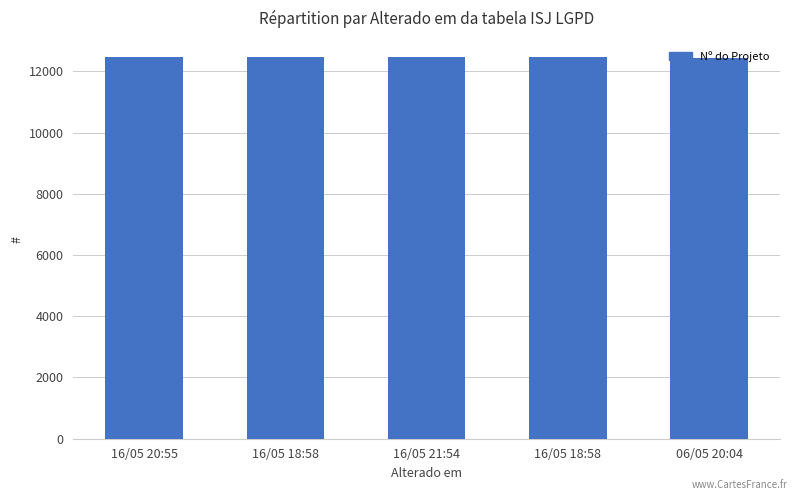

How many bars are there in total?

5